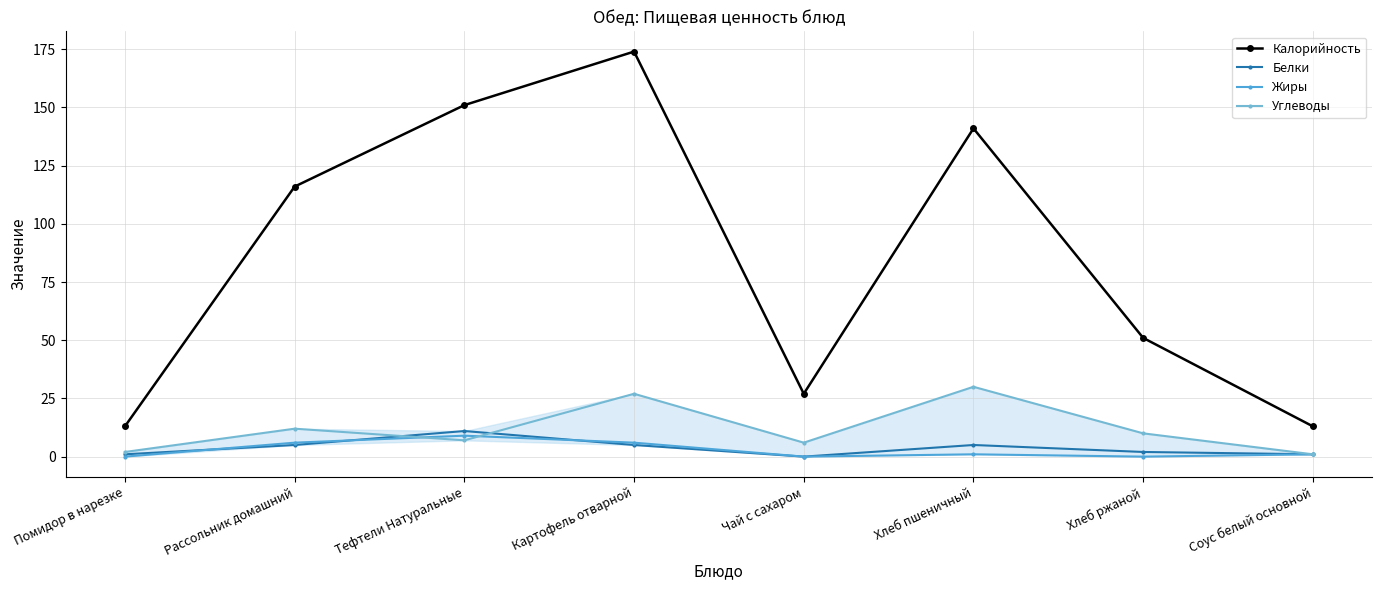

Where is Жиры nearest to the value 4?

Рассольник домашний